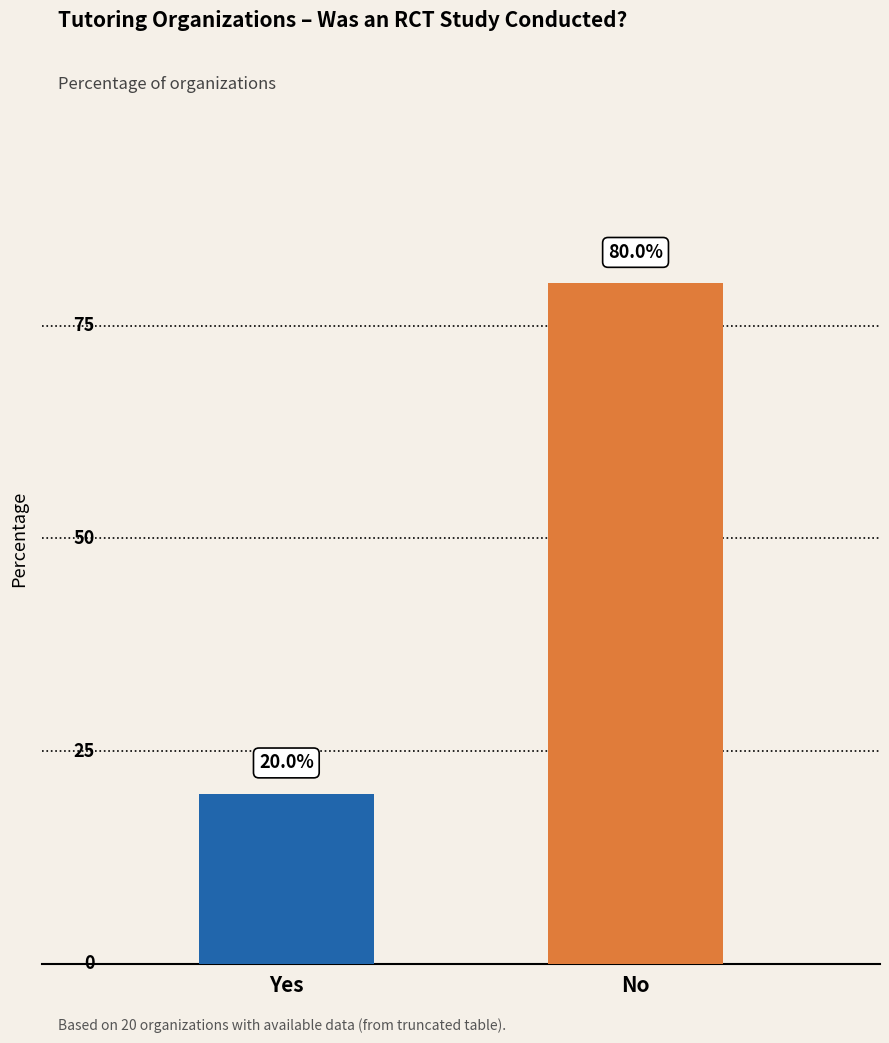

How many bars are there in total?

2